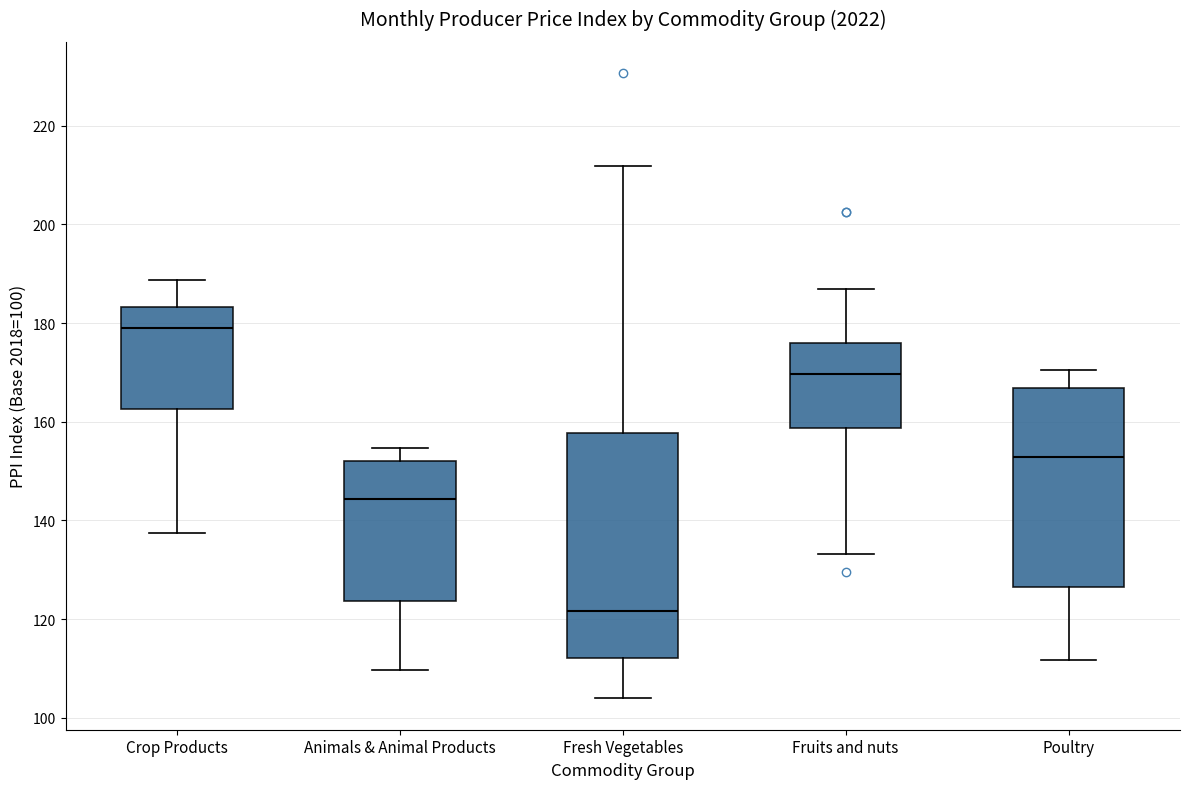

Where is the lower edge of the box for Fresh Vegetables on the y-axis? The values are not printed on the chart, so give them approximately, as read against the axis.

112